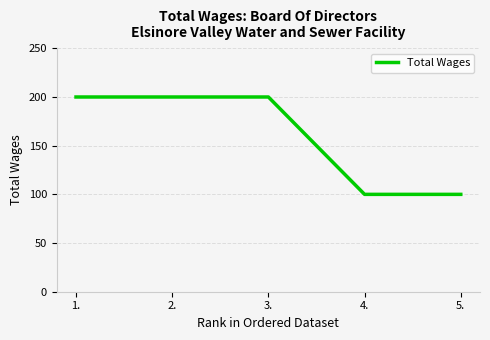

Approximately how many times larger is the value at 1. compared to 5.?

2.0